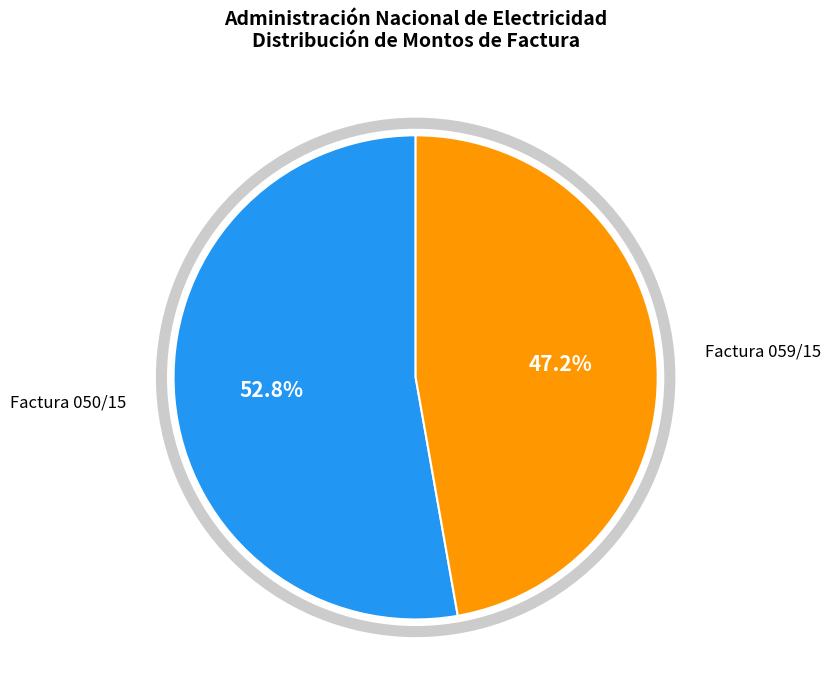

Is there any slice that represents more than half of the pie?

Yes